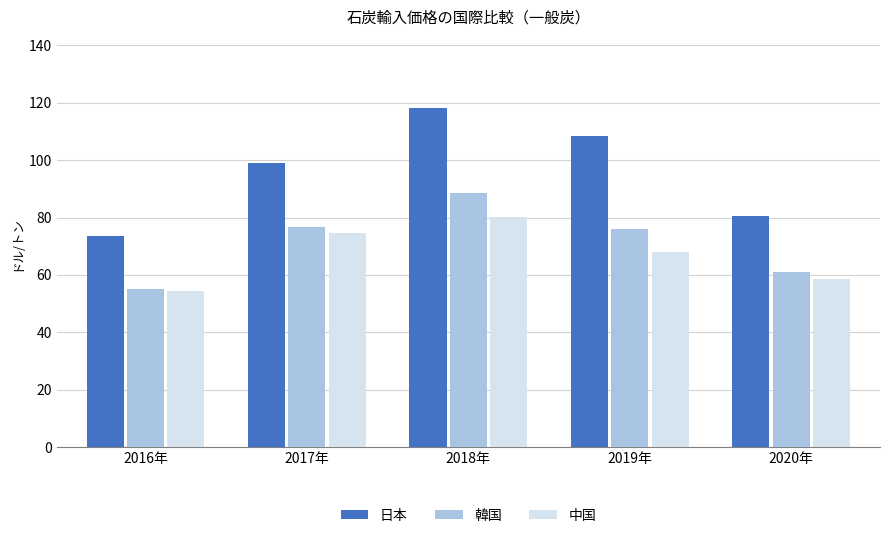

Where does the 中国 series first go above 68?

2017年